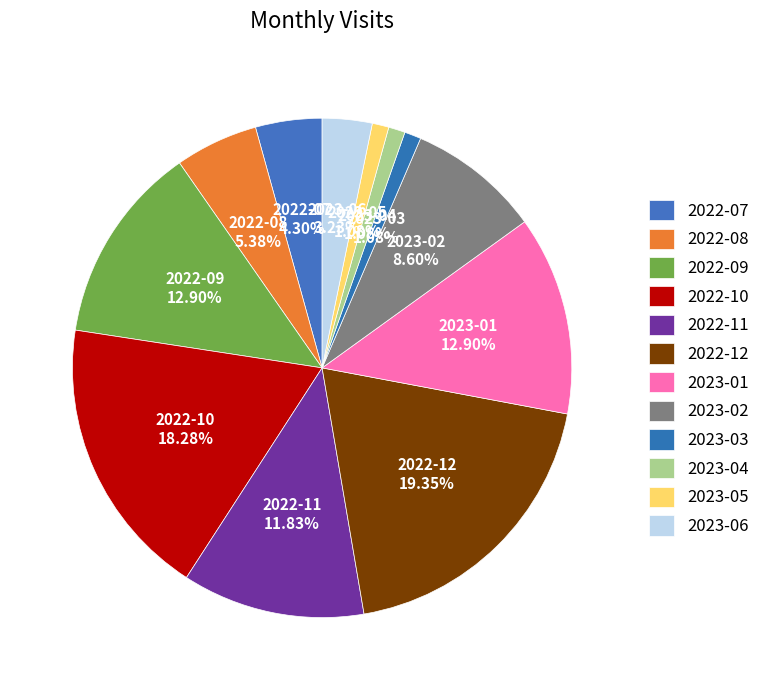

What is the largest slice in the pie chart?

2022-12